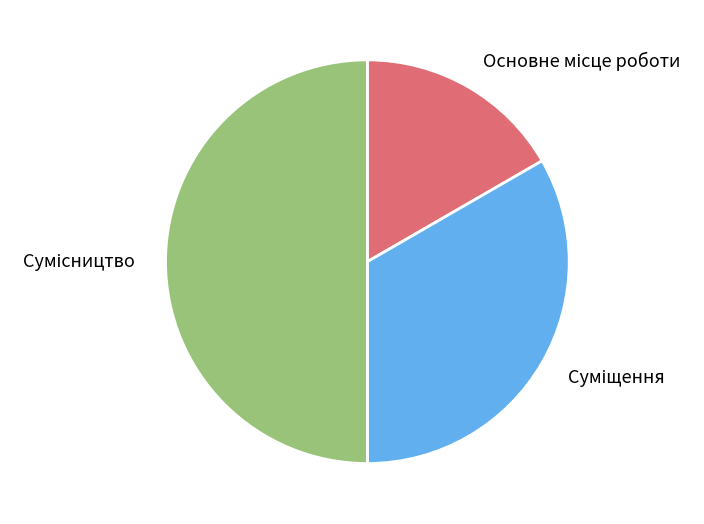

Is there a majority slice in this chart?

No